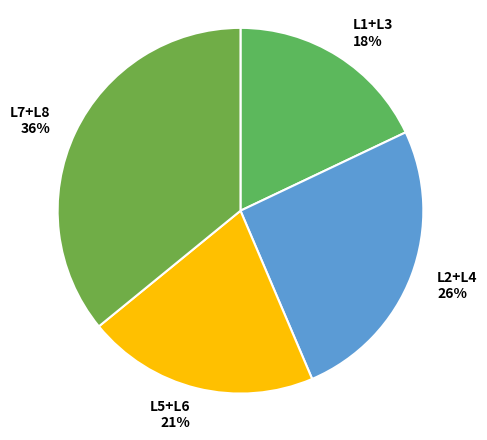

What is the ratio of the value at L7+L8 to the value at L5+L6?

1.7